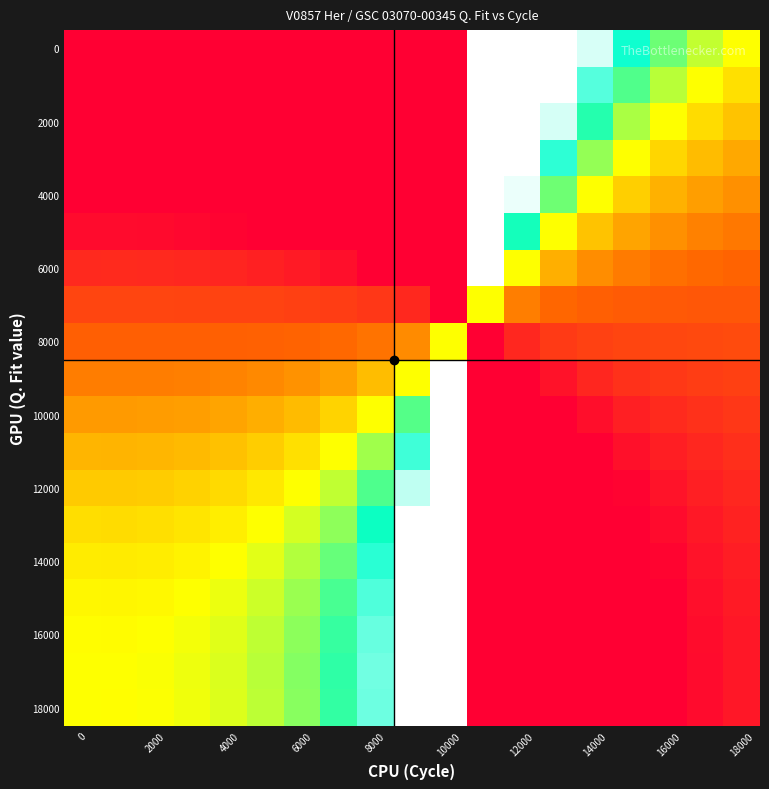

Count the number of data series in this chart.

19